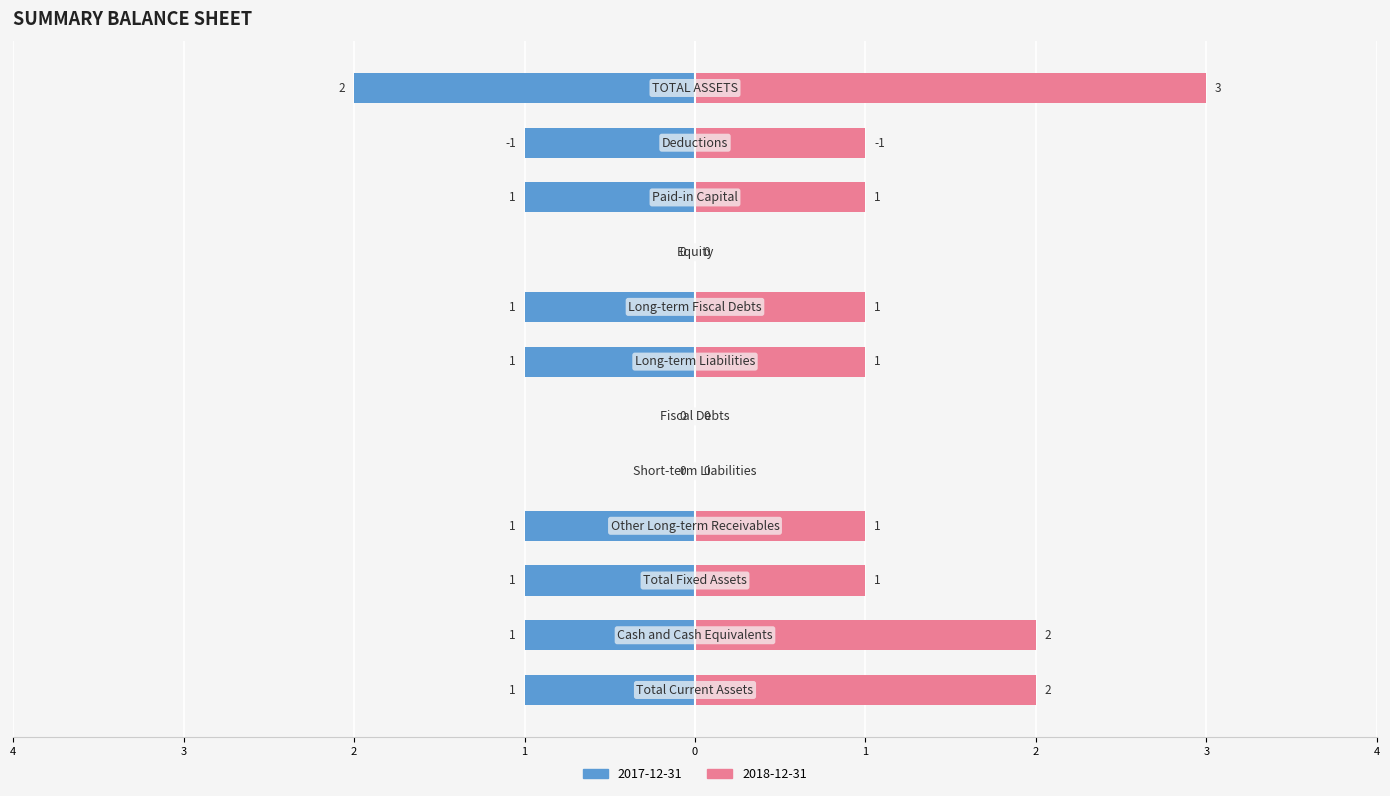

What are all the series names shown in the legend?

2017-12-31, 2018-12-31